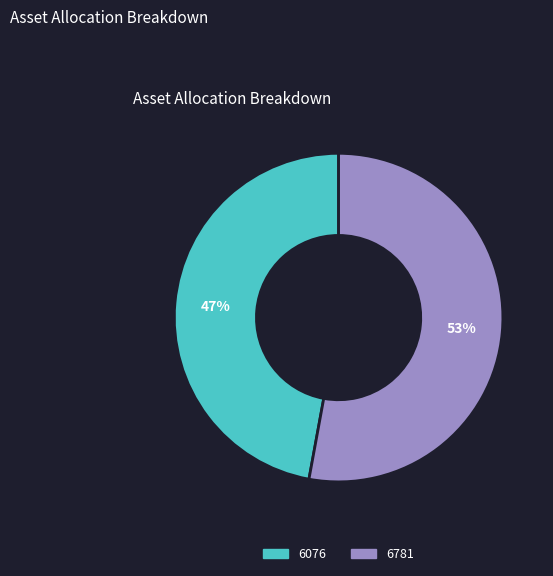

How many slices are in this pie chart?

2